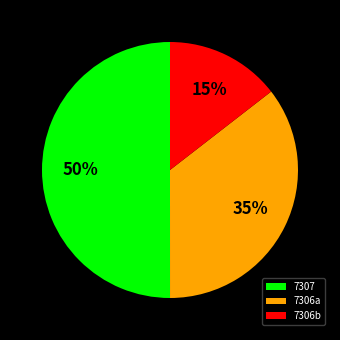

Is it true that 7307 is 50% of the pie?

True